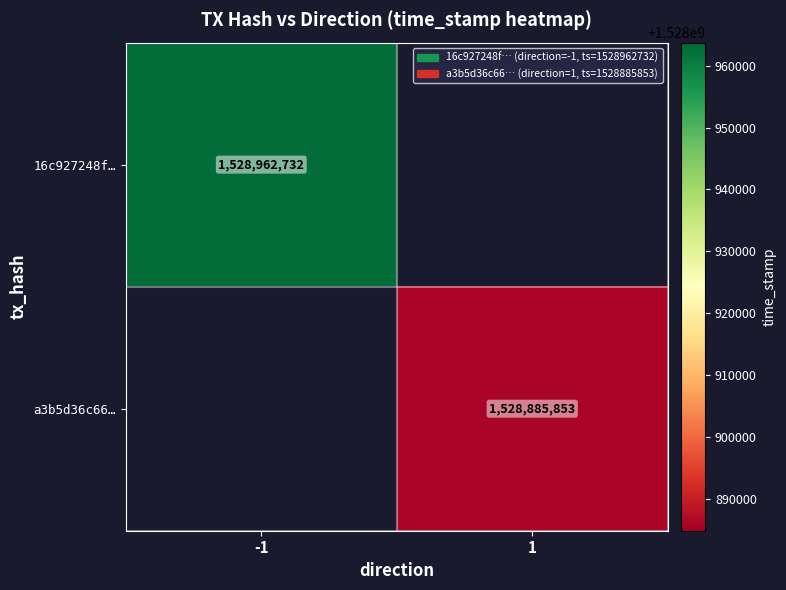

What is the greatest value displayed?

1528962732.0